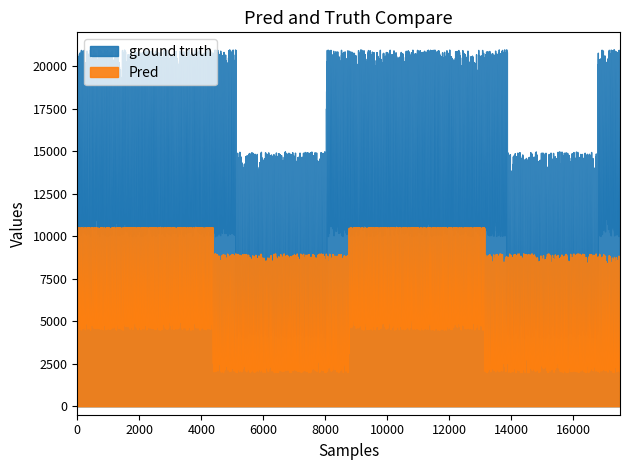

How many distinct data groups are displayed?

2